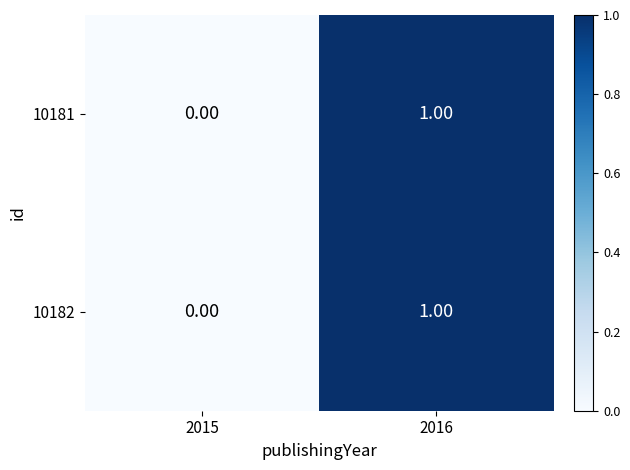

Rank the categories by 10181 value from highest to lowest.

2016, 2015